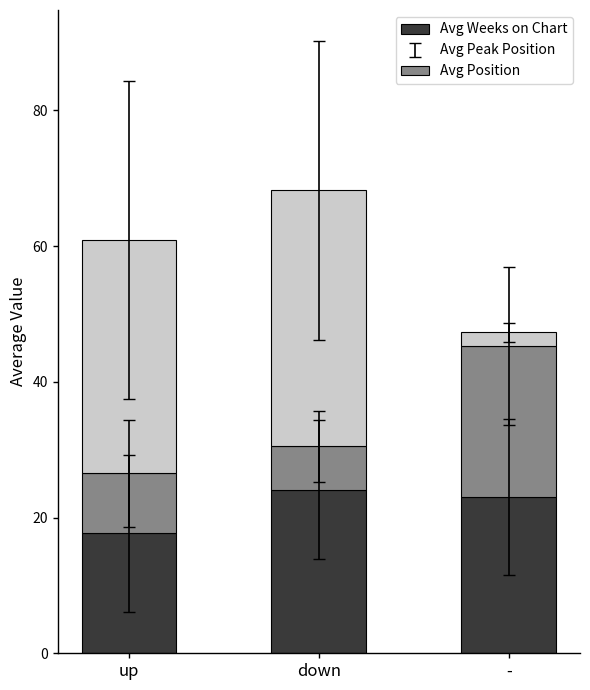

True or false: Avg Position has a value of 41.3 at down.

False